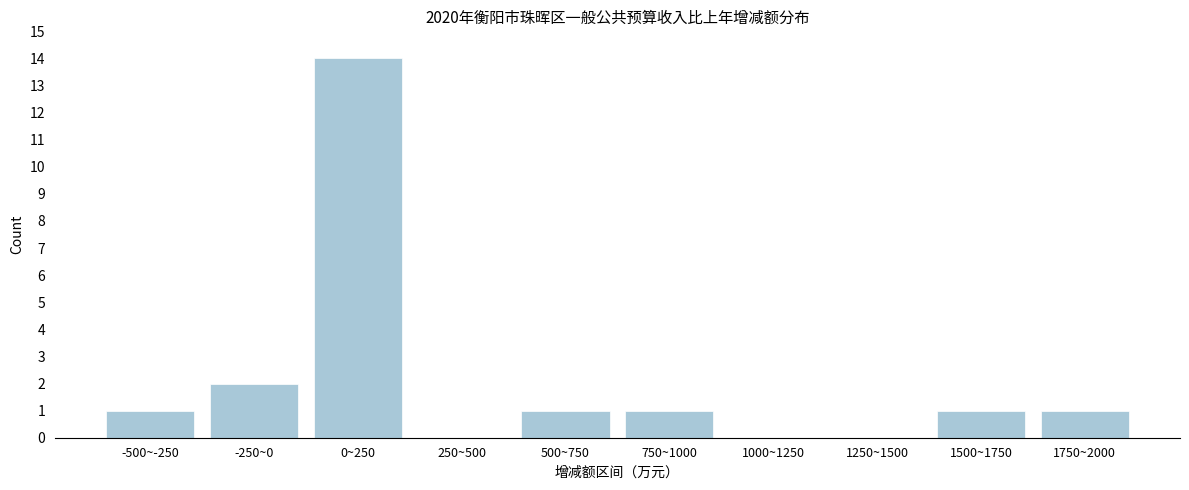

Reading left to right, extract all data points from this chart.

-500~-250=1	-250~0=2	0~250=14	250~500=0	500~750=1	750~1000=1	1000~1250=0	1250~1500=0	1500~1750=1	1750~2000=1